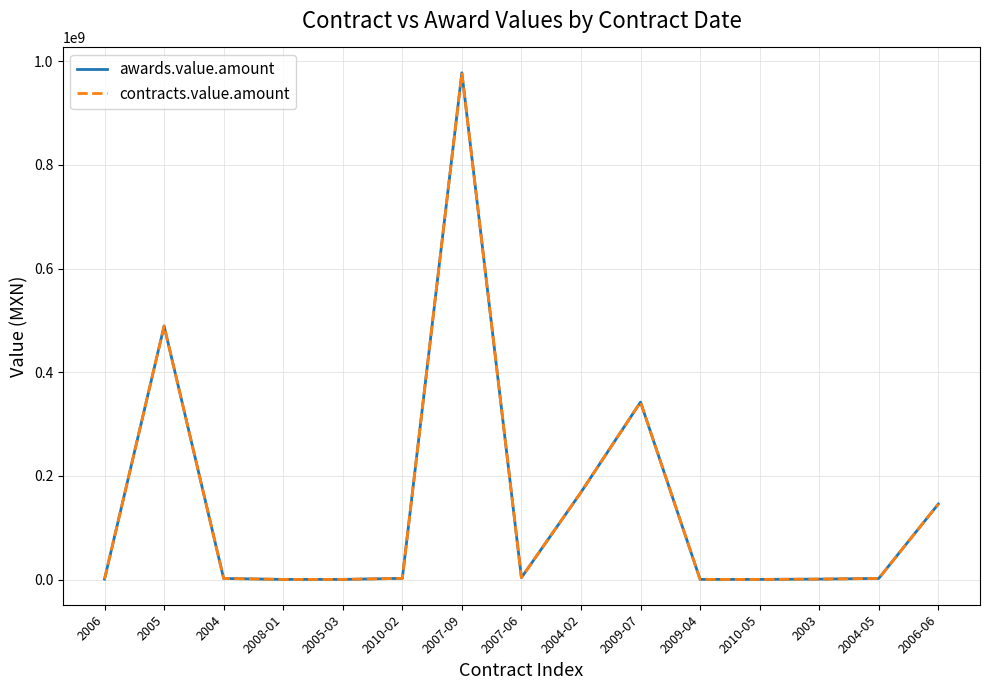

True or false: awards.value.amount and contracts.value.amount intersect in this chart.

False